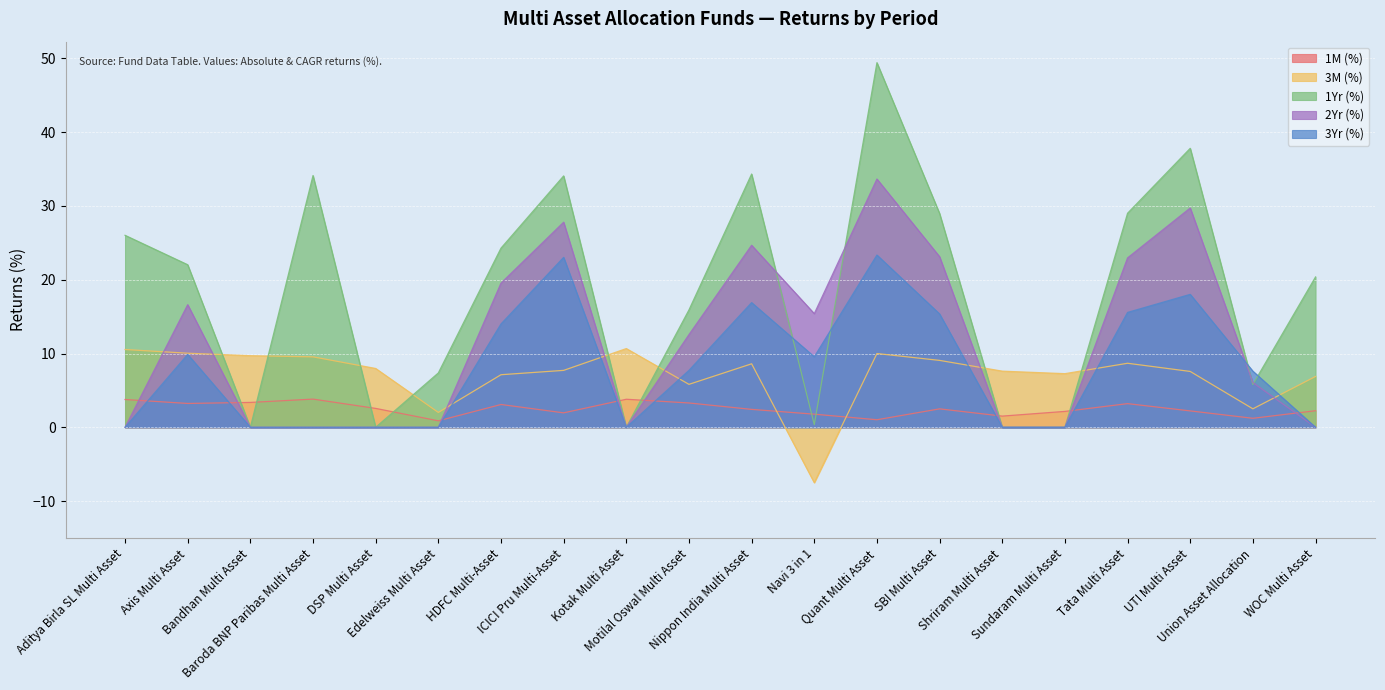

List the series in order of their peak value, lowest first.

1M (%), 3M (%), 3Yr (%), 2Yr (%), 1Yr (%)